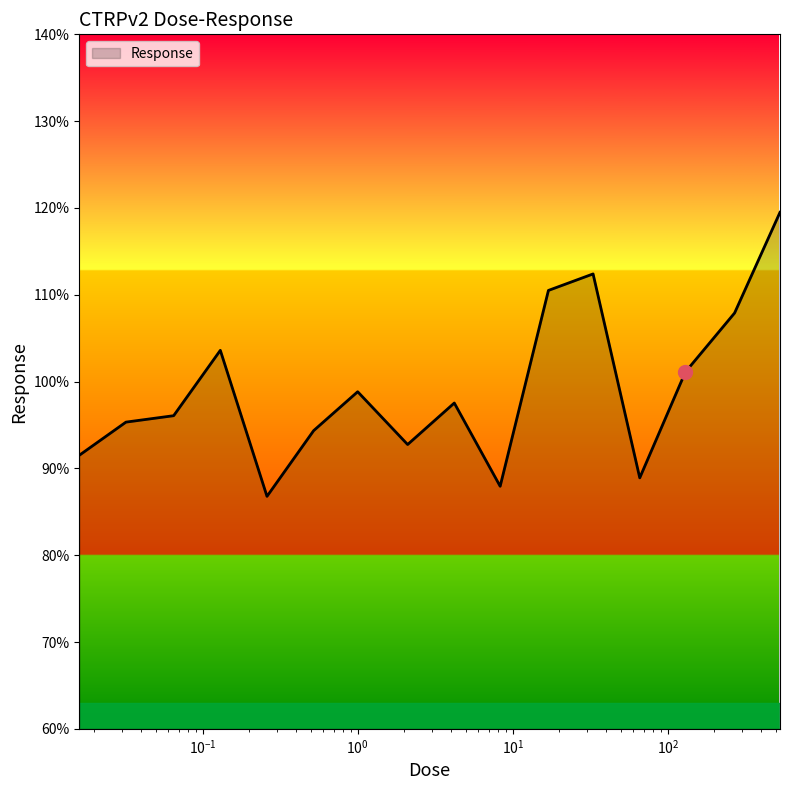

How many lines are shown in the chart?

1